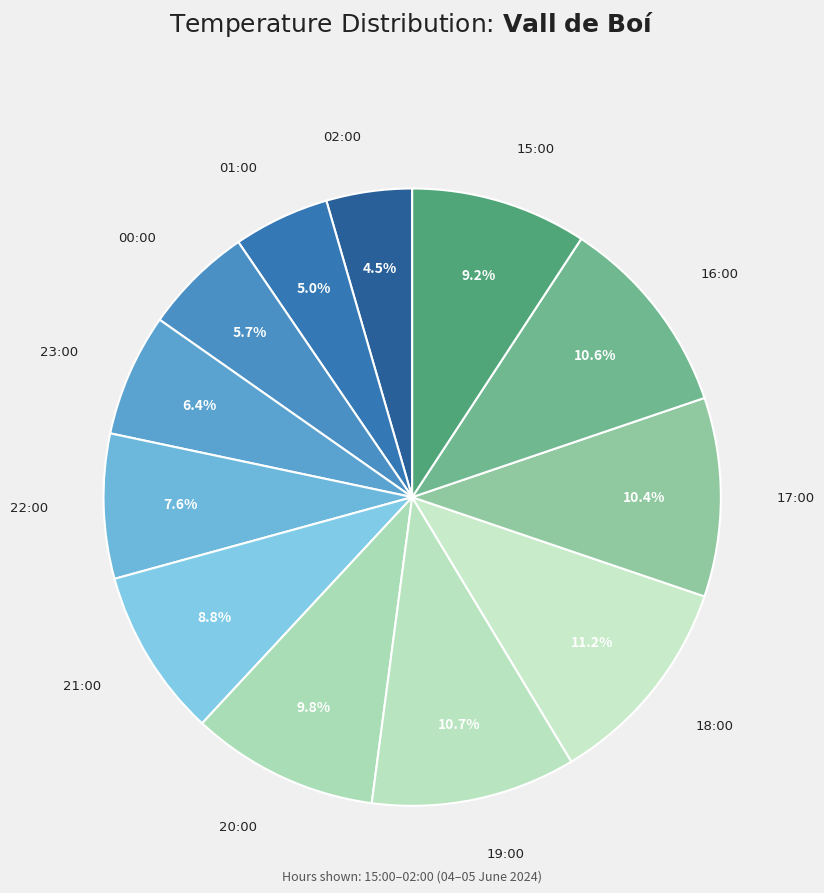

Approximately how many times larger is the value at 17:00 compared to 19:00?

1.0